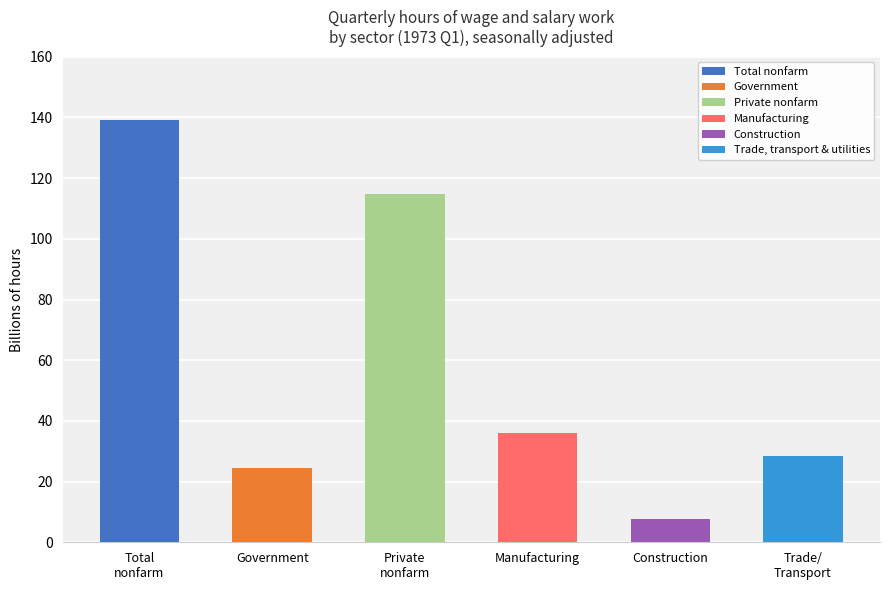

How many groups of bars are there?

6